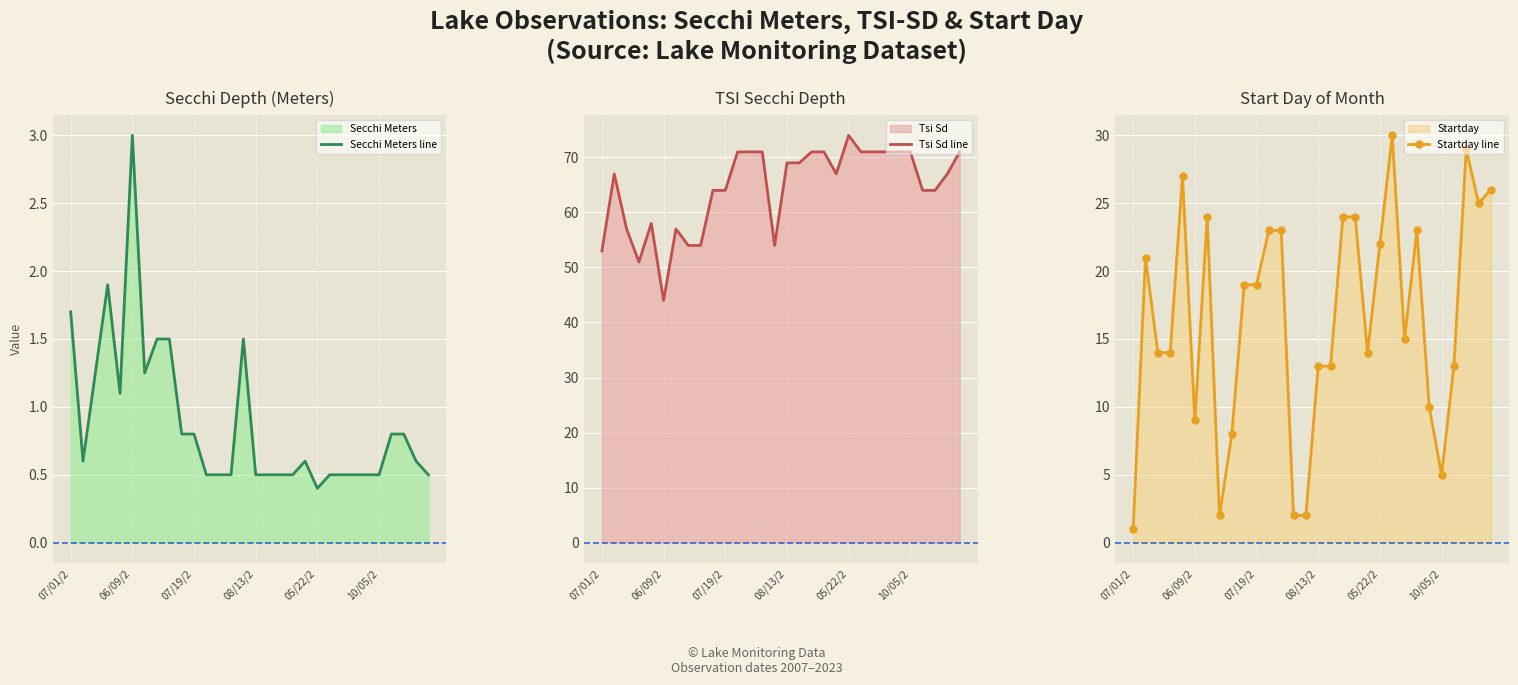

How many times do Startday line and Secchi Meters line cross each other?

1